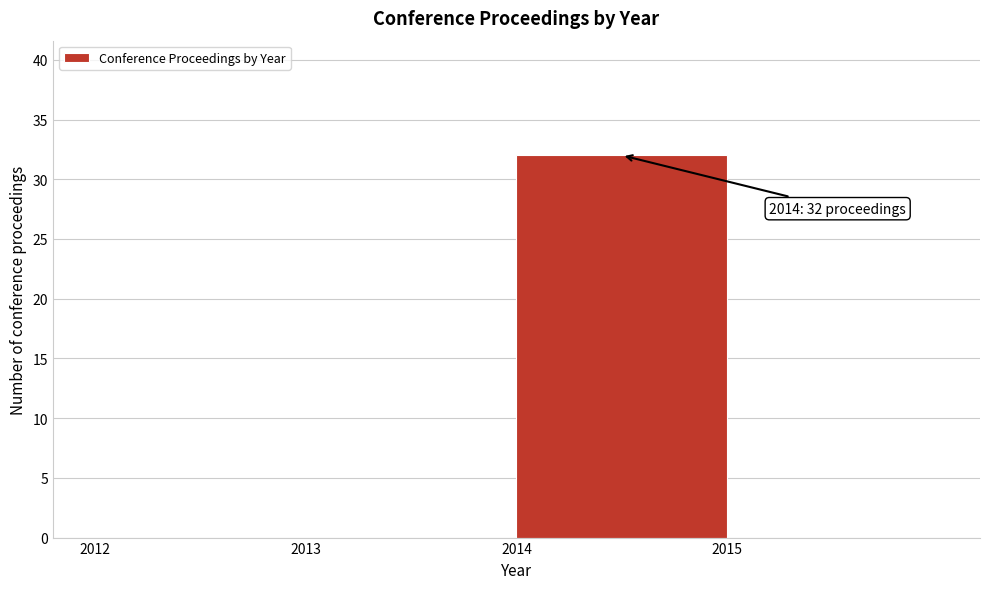

Over which range of the x-axis is the bar tallest?

2014 to 2015